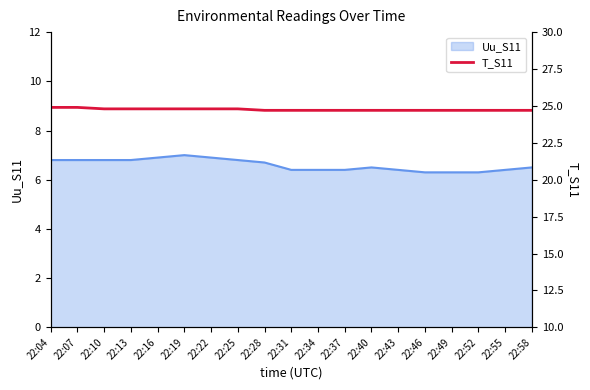

What is the greatest value displayed?

24.9